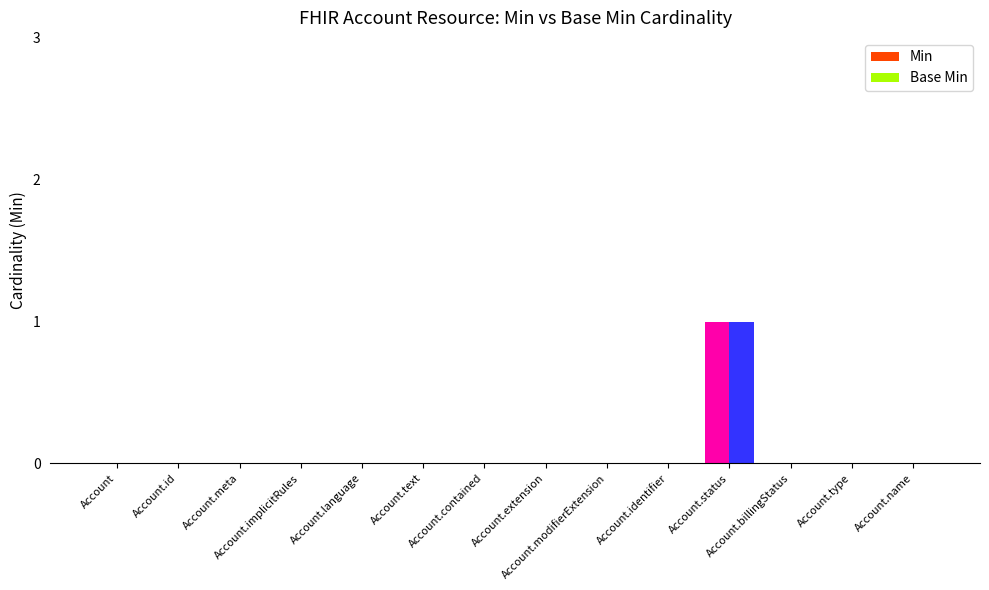

How many data points does each series have?

14